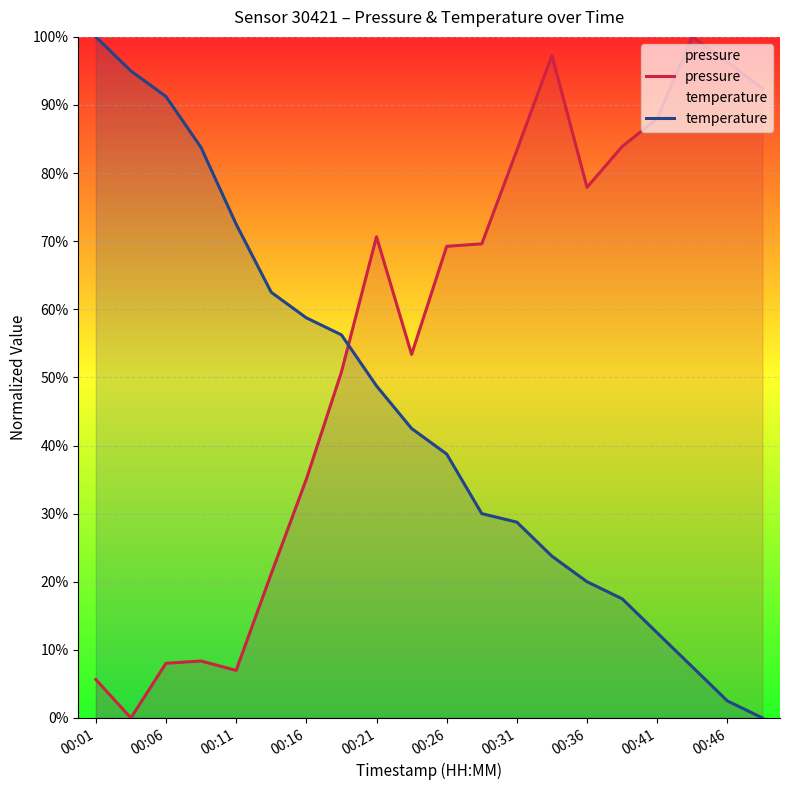

Which series has the largest total across all categories?

pressure